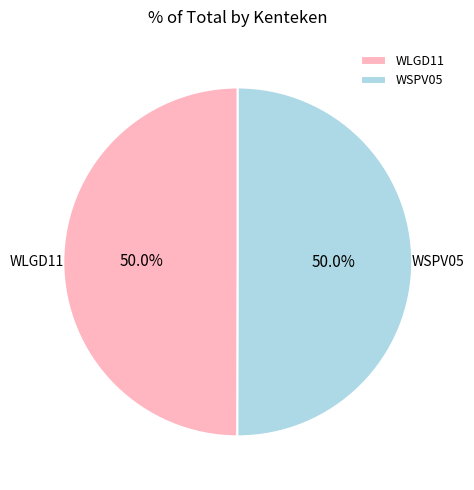

Approximately how many times larger is the value at WSPV05 compared to WLGD11?

1.0